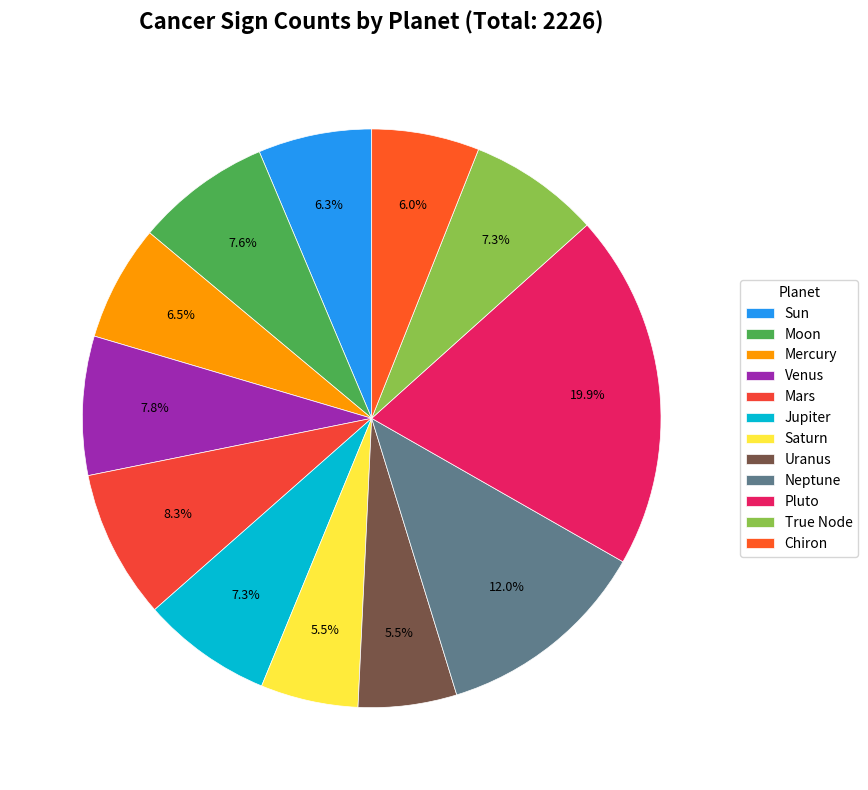

What percentage is the Chiron slice, to the nearest percent?

6%